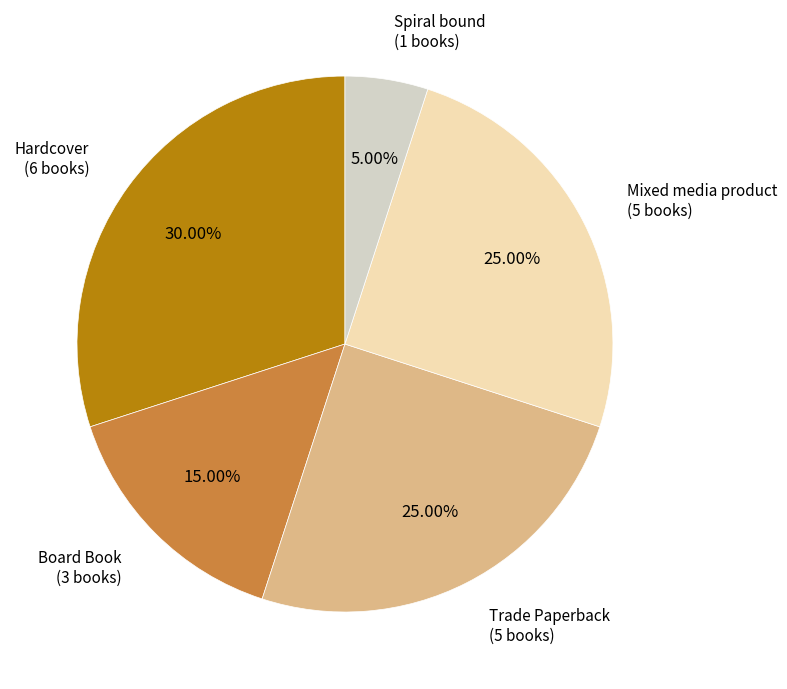

Is there any slice that represents more than half of the pie?

No